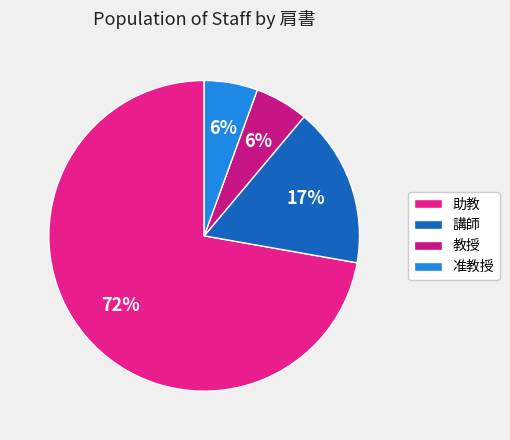

How many slices are in this pie chart?

4